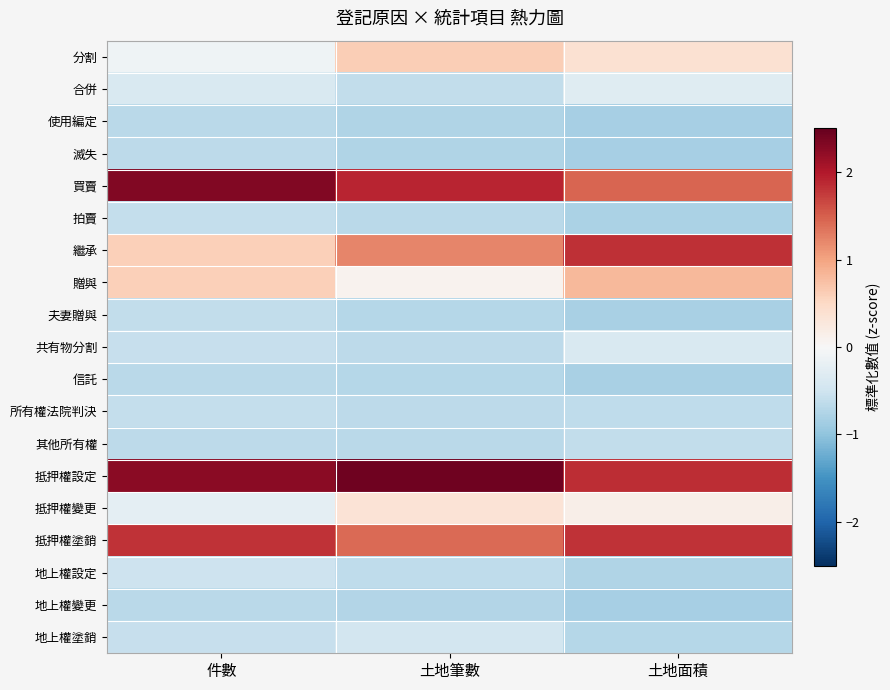

What is the spread (max minus min) of values at 土地筆數?

3.2